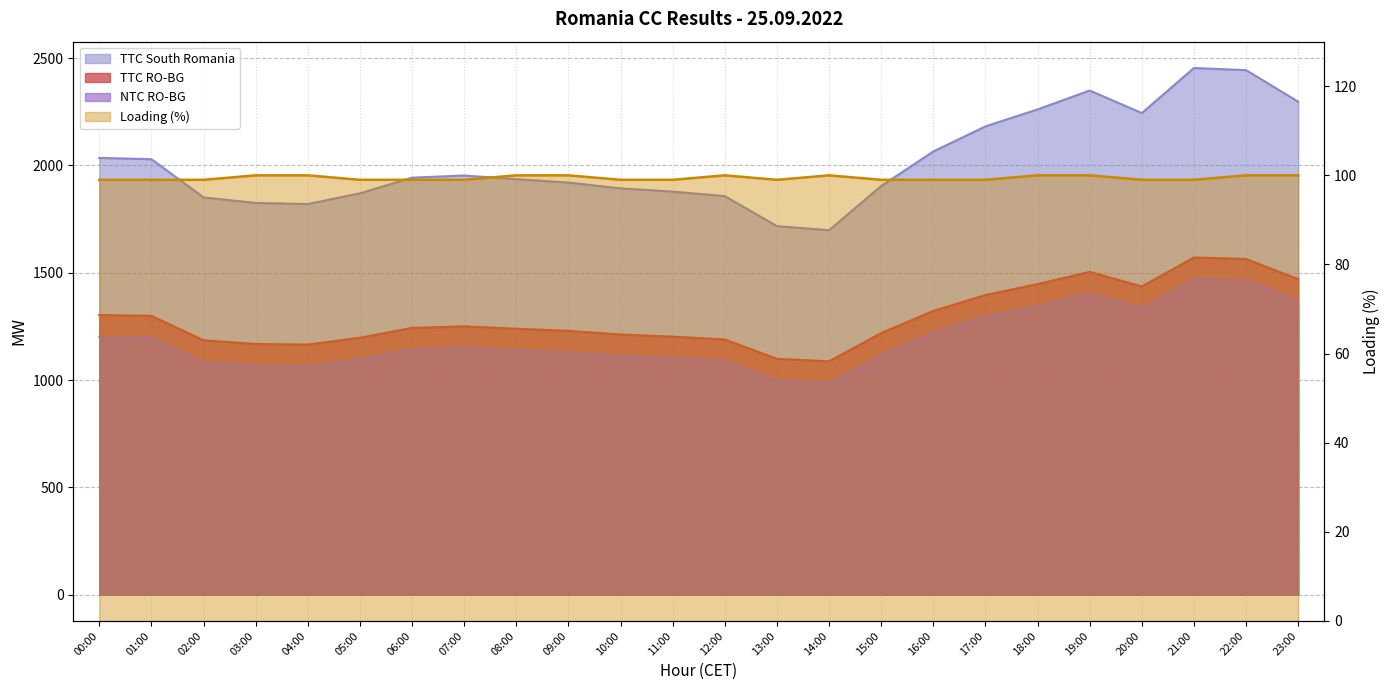

What is the spread (max minus min) of values at 05:00?

1771